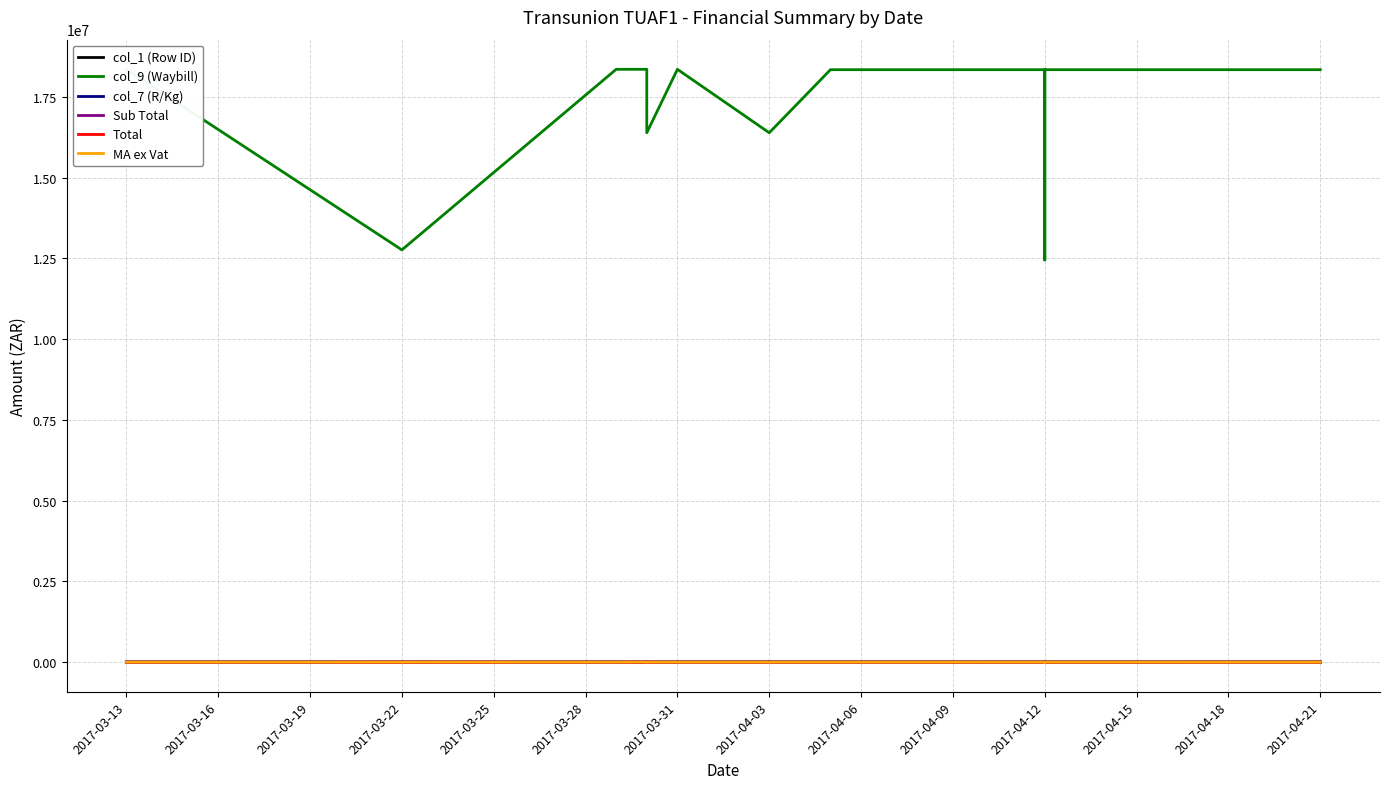

In Total, how many points are higher than both neighbors (excluding endpoints)?

4